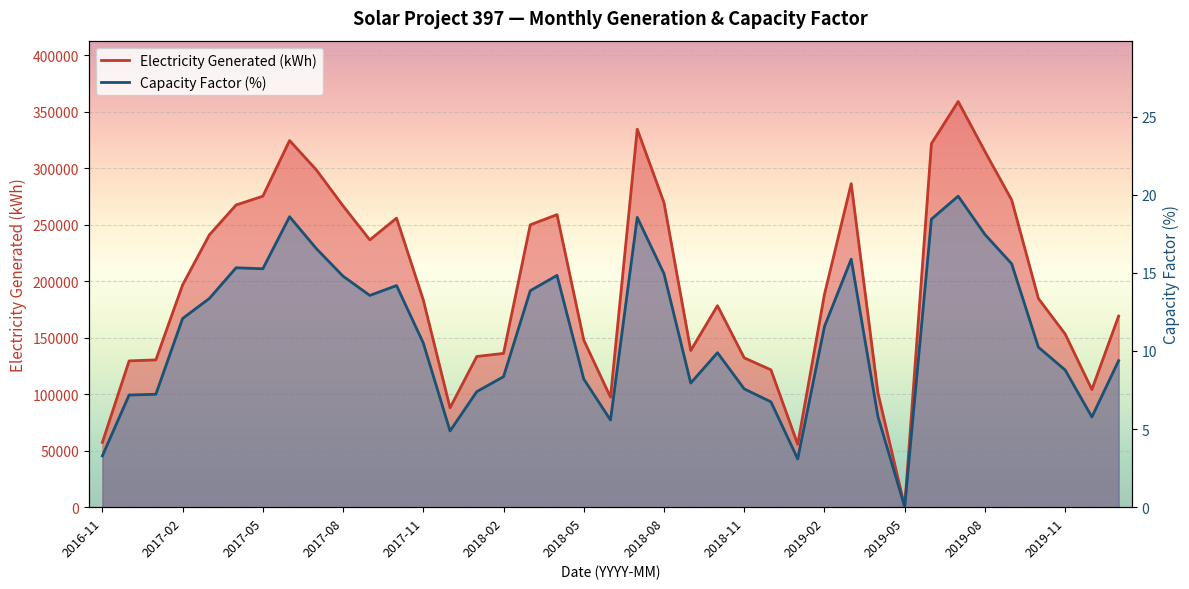

True or false: Capacity Factor (%) has a value of 7.2 at 2017-01.

True